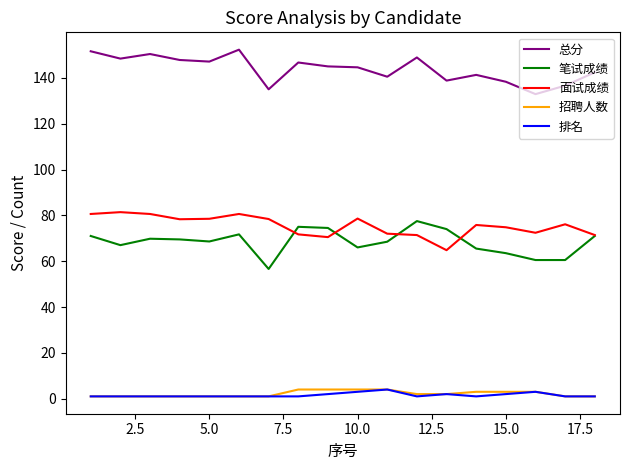

What is the greatest value displayed?

152.3